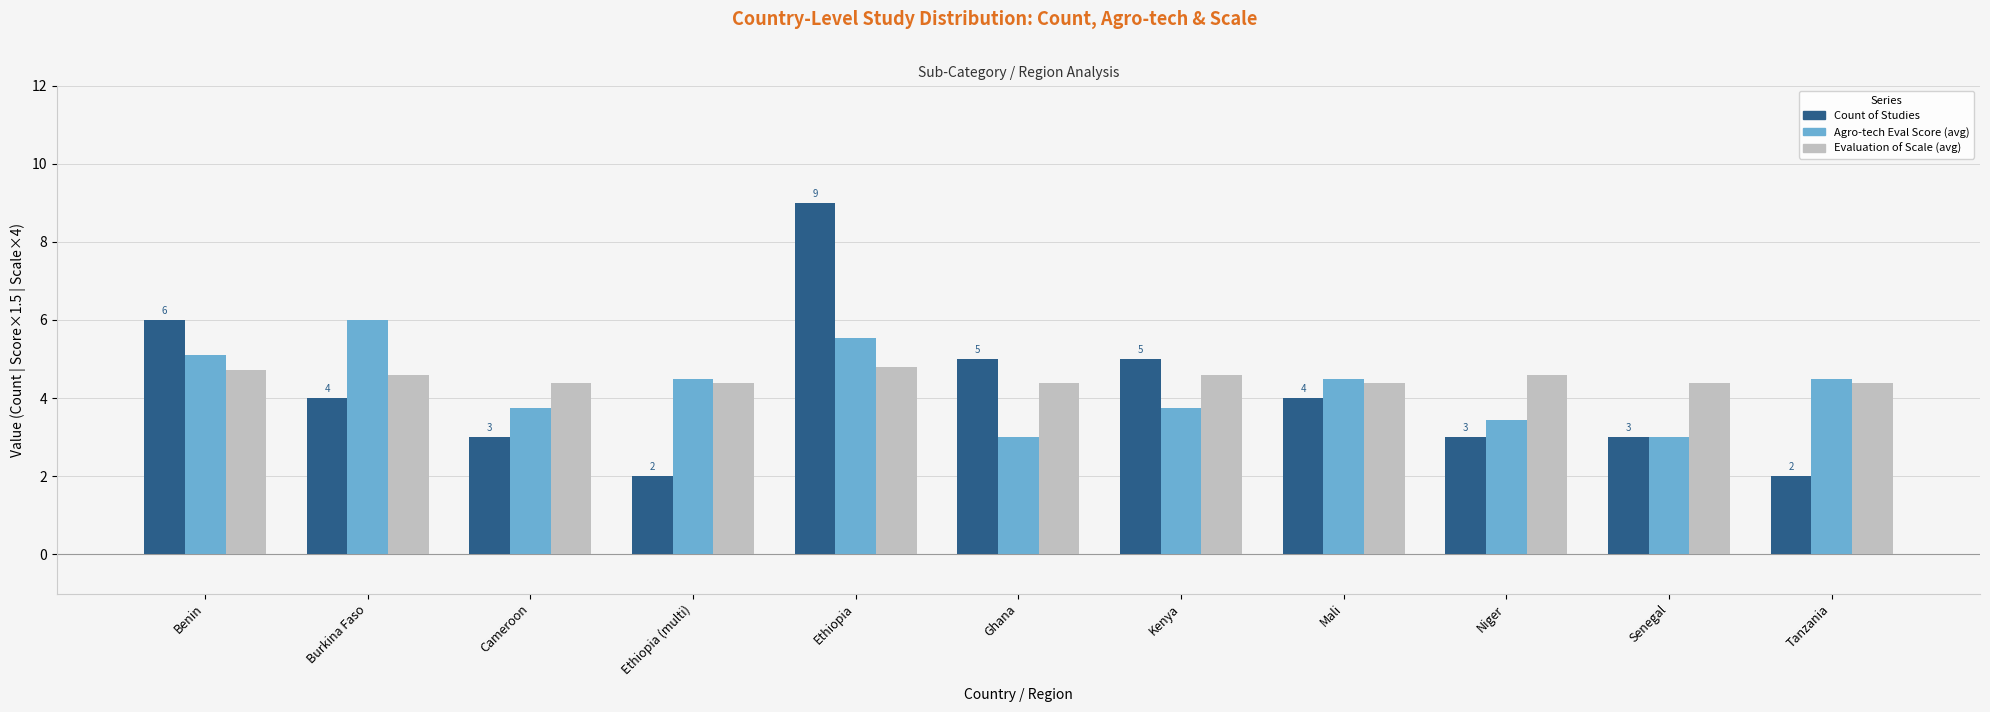

What is the difference between the maximum and minimum values in the Evaluation of Scale (avg) series?

0.4